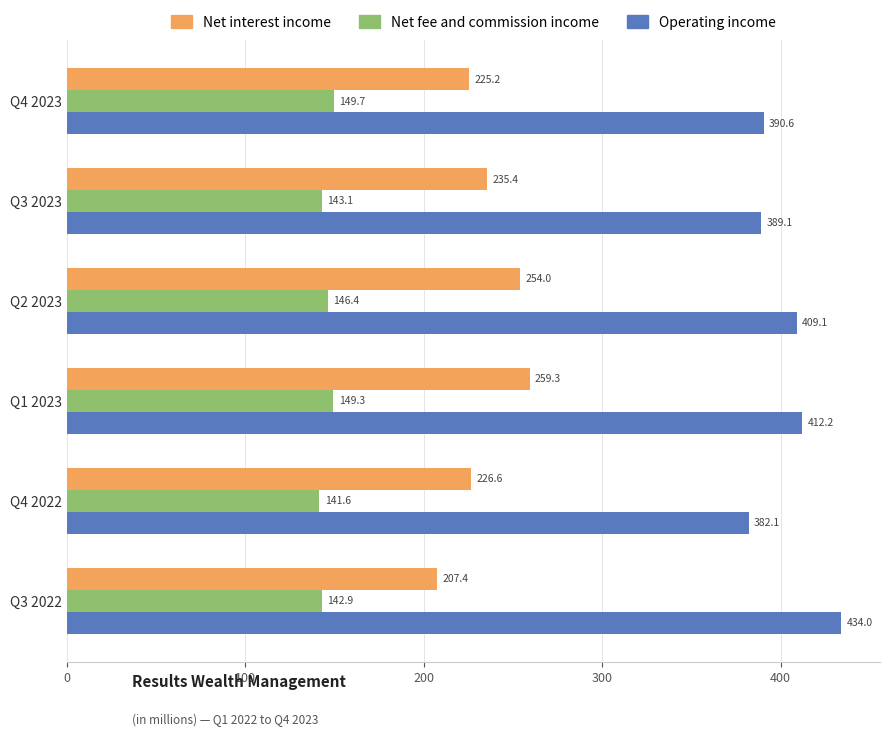

Which category has the lowest value in the Operating income series?

Q4 2022